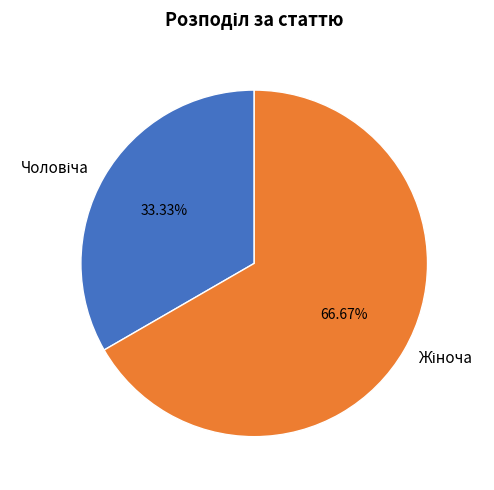

Does any single category account for the majority?

Yes